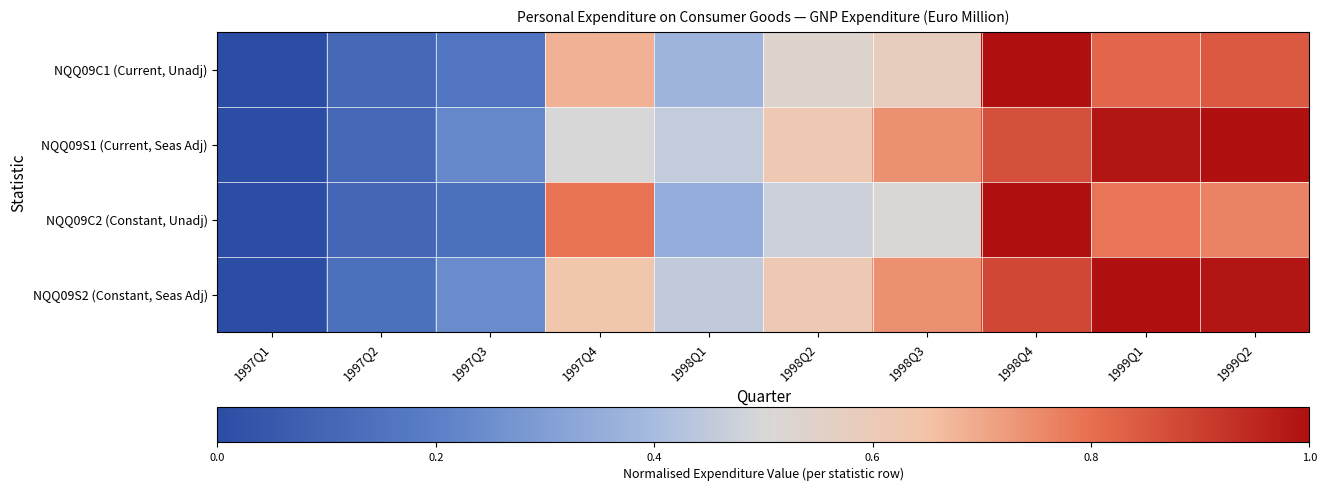

Reading left to right, what are all the values shown in this chart?

NQQ09C1 (Current, Unadj): 1997Q1=0.0	1997Q2=0.1	1997Q3=0.2	1997Q4=0.7	1998Q1=0.4	1998Q2=0.5	1998Q3=0.6	1998Q4=1.0	1999Q1=0.8	1999Q2=0.8
NQQ09S1 (Current, Seas Adj): 1997Q1=0.0	1997Q2=0.1	1997Q3=0.2	1997Q4=0.5	1998Q1=0.5	1998Q2=0.6	1998Q3=0.7	1998Q4=0.9	1999Q1=1.0	1999Q2=1.0
NQQ09C2 (Constant, Unadj): 1997Q1=0.0	1997Q2=0.1	1997Q3=0.1	1997Q4=0.8	1998Q1=0.4	1998Q2=0.5	1998Q3=0.5	1998Q4=1.0	1999Q1=0.8	1999Q2=0.8
NQQ09S2 (Constant, Seas Adj): 1997Q1=0.0	1997Q2=0.1	1997Q3=0.2	1997Q4=0.6	1998Q1=0.5	1998Q2=0.6	1998Q3=0.7	1998Q4=0.9	1999Q1=1.0	1999Q2=1.0